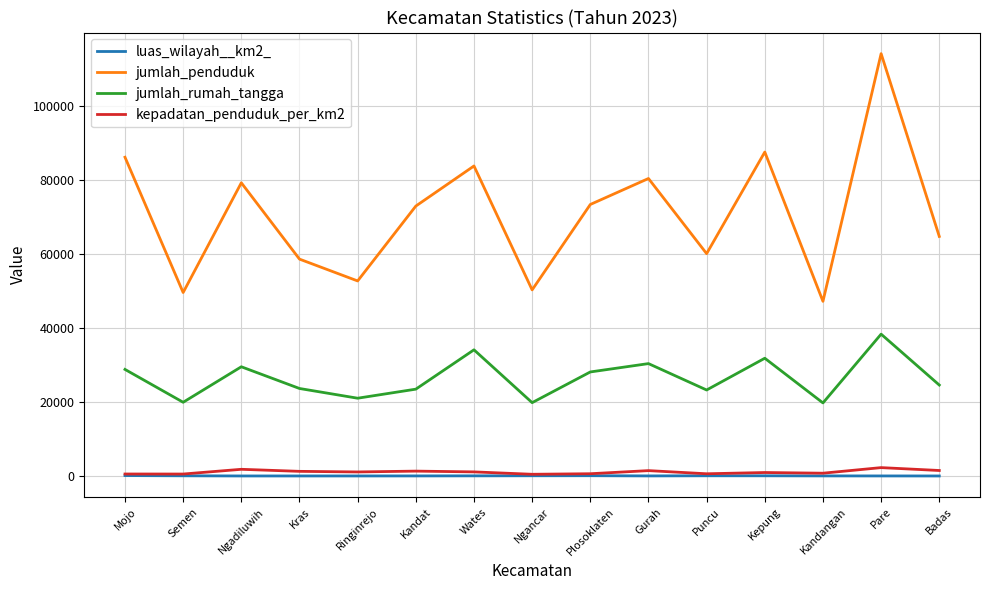

What is the maximum value shown in the chart?

114240.0